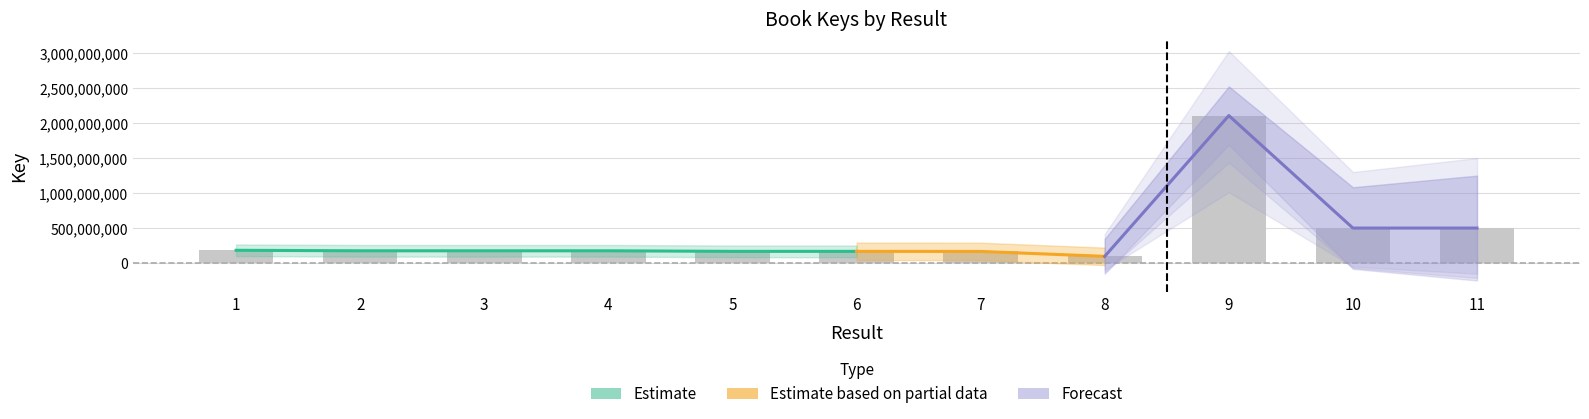

Which category has the lowest value across all series?

8